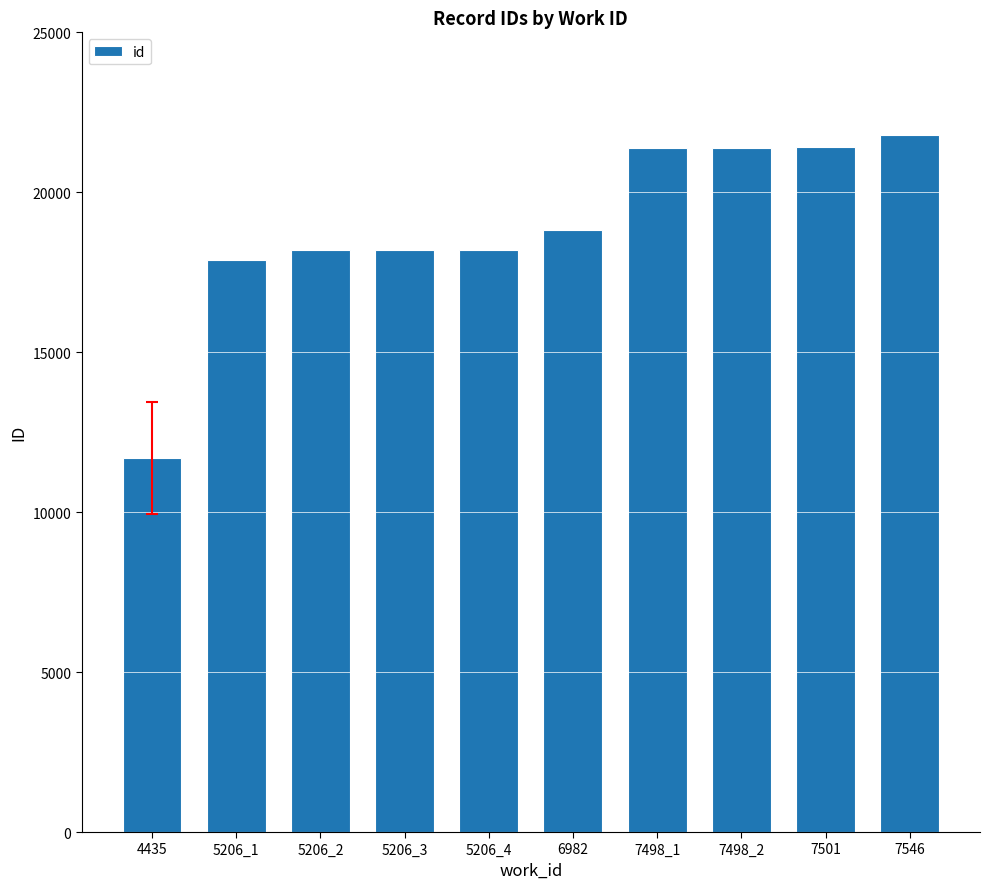

Are the bars grouped side by side (vs. stacked)?

No